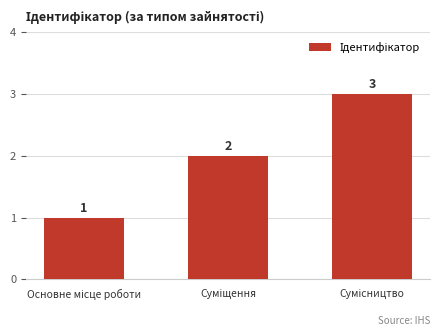

What is the maximum value shown in the chart?

3